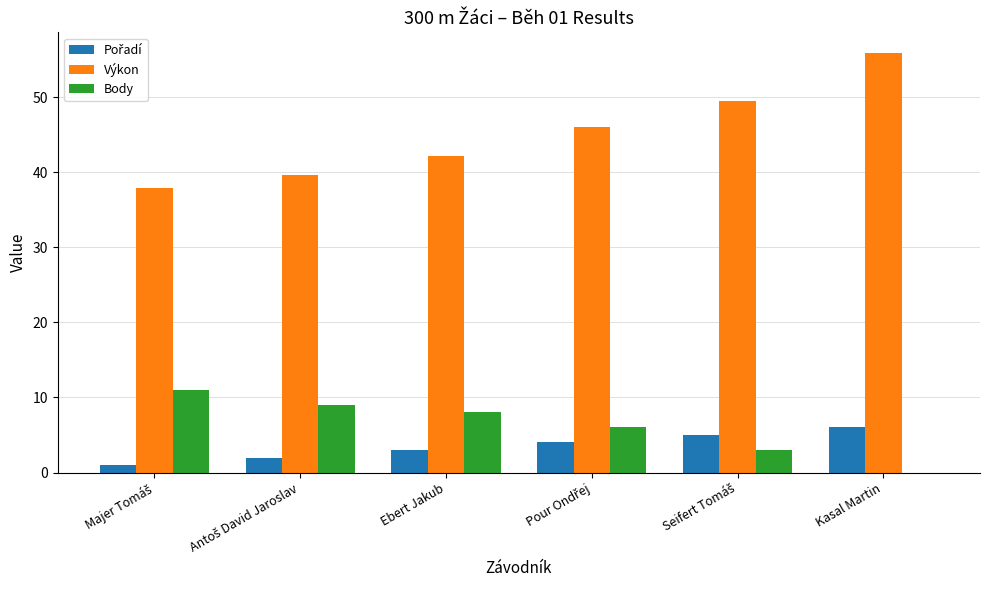

Is it true that Body equals 13.0 at Ebert Jakub?

False